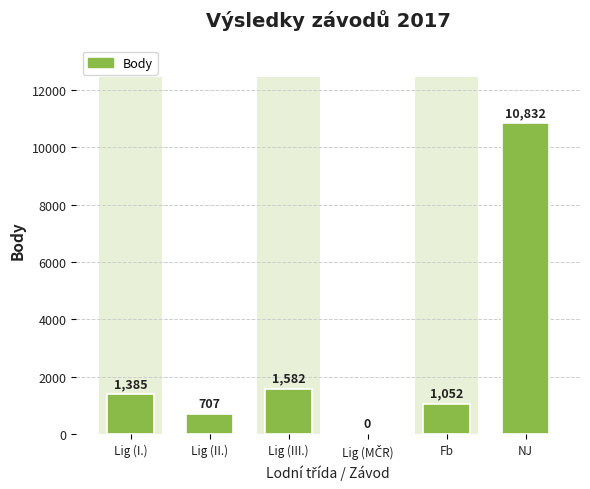

What is the label of the 3rd bar from the left?

Lig (III.)